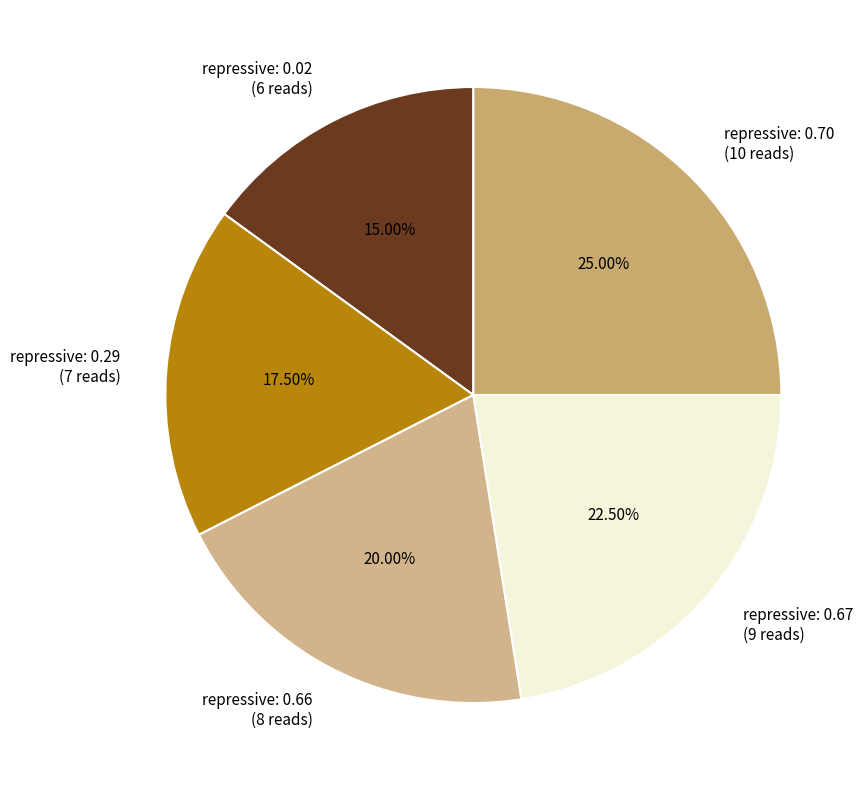

Rank the categories by value from lowest to highest.

repressive: 0.02, repressive: 0.29, repressive: 0.66, repressive: 0.67, repressive: 0.70